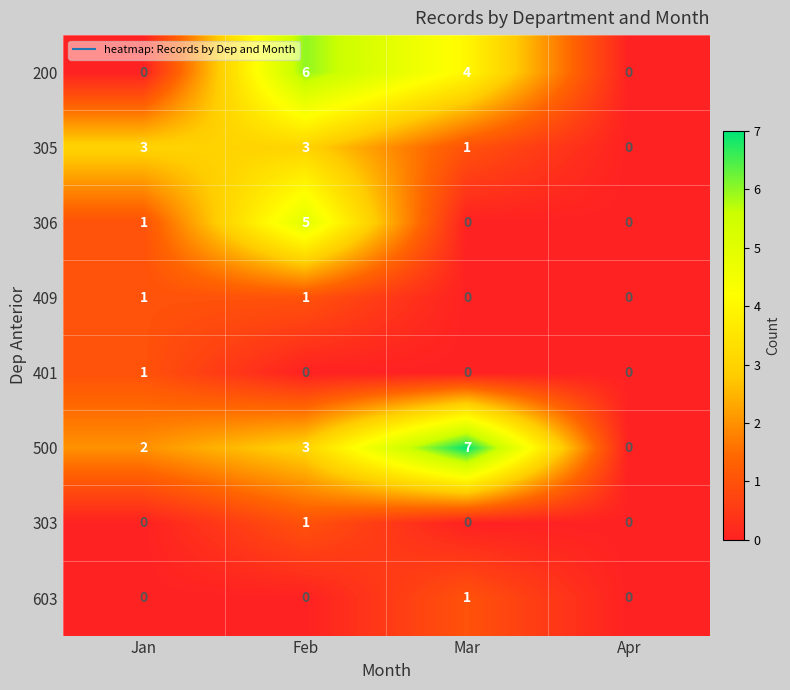

What is the difference between the maximum and minimum values in the 500 series?

7